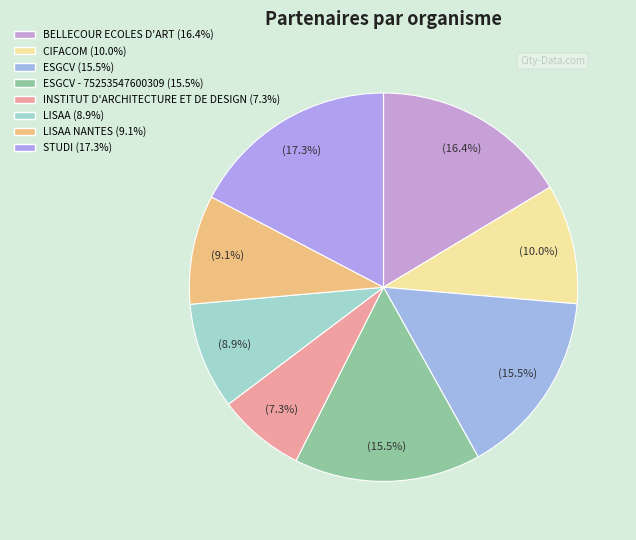

How many slices are in this pie chart?

8